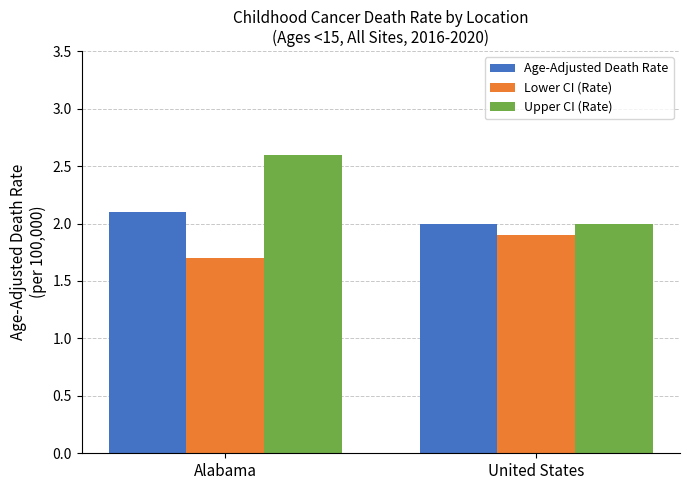

At which category does the chart reach its minimum across all series?

Alabama